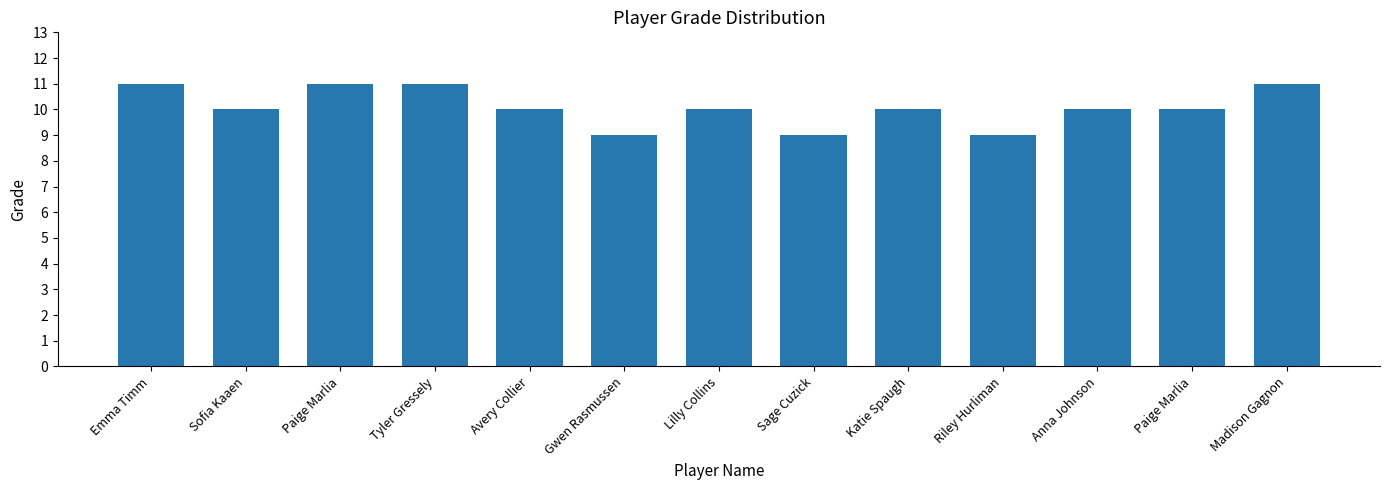

Does the chart contain any negative values?

No